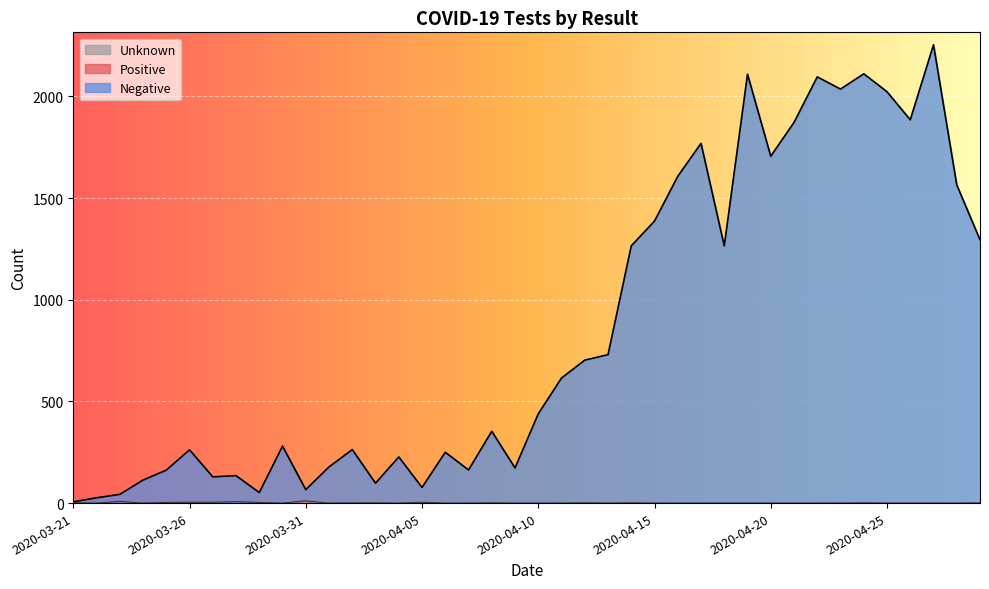

True or false: Positive and Negative intersect in this chart.

False